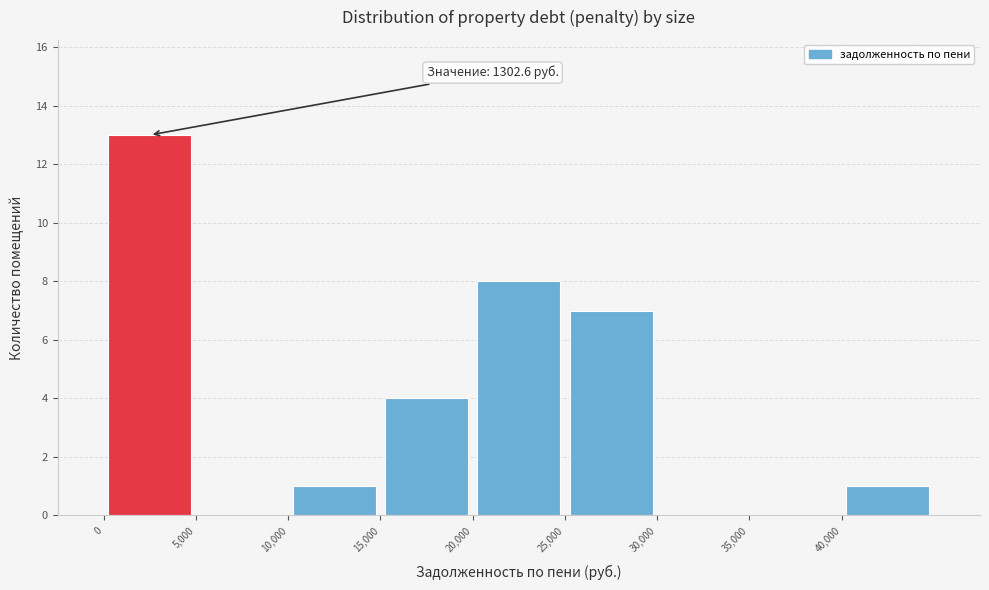

Which range on the x-axis has the tallest bar?

0 to 5000